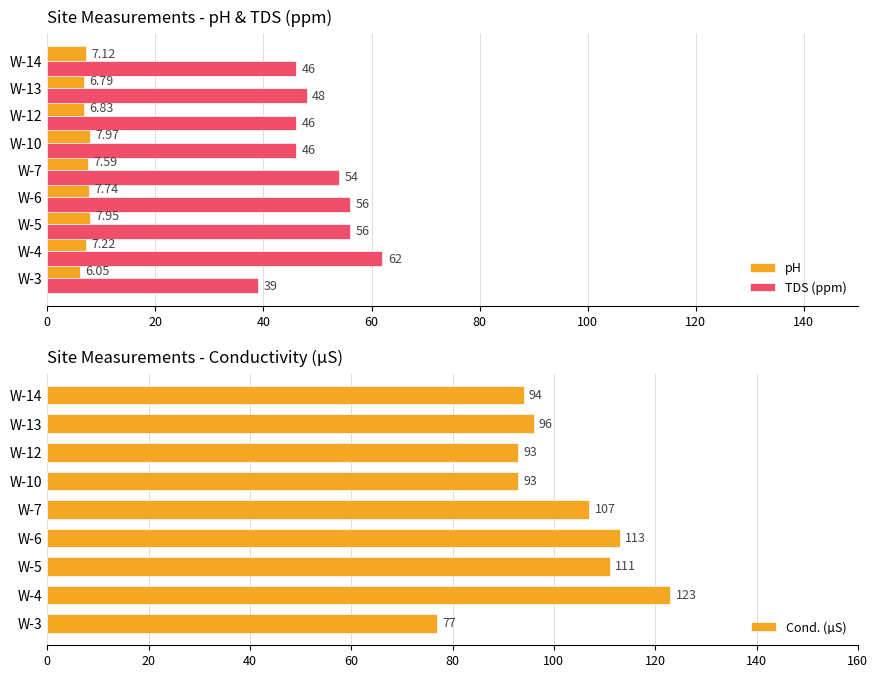

What is the sum of all TDS (ppm) values?

453.0